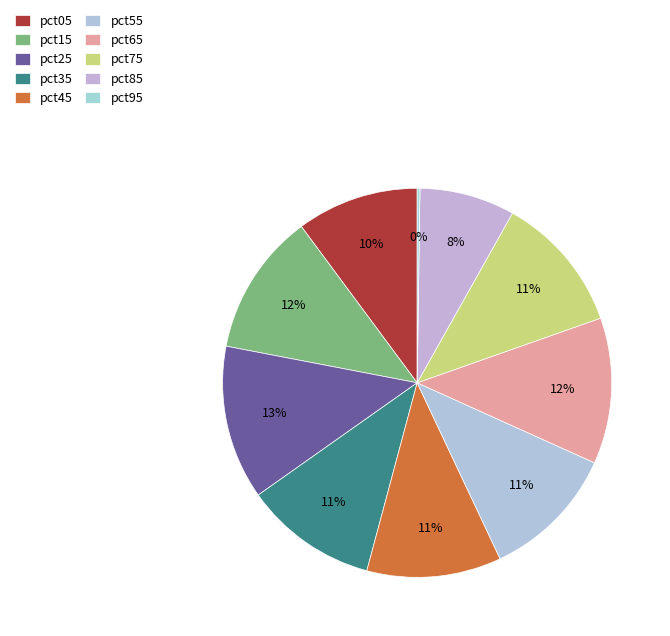

The pct05 slice represents 17% of the pie. True or false?

False